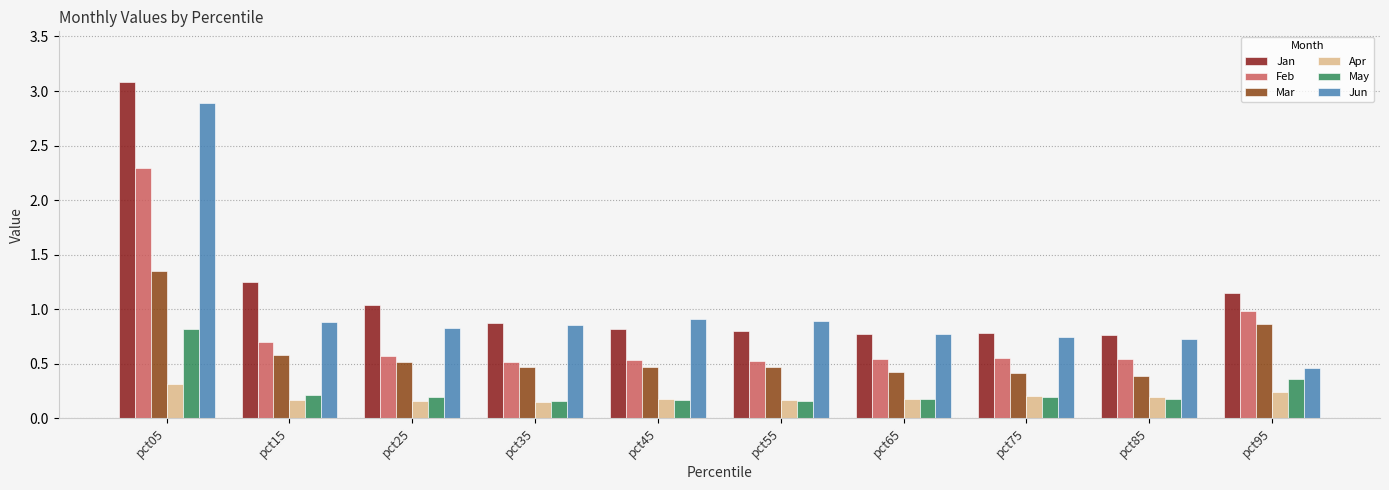

Is it true that Apr equals 0.5 at pct05?

False